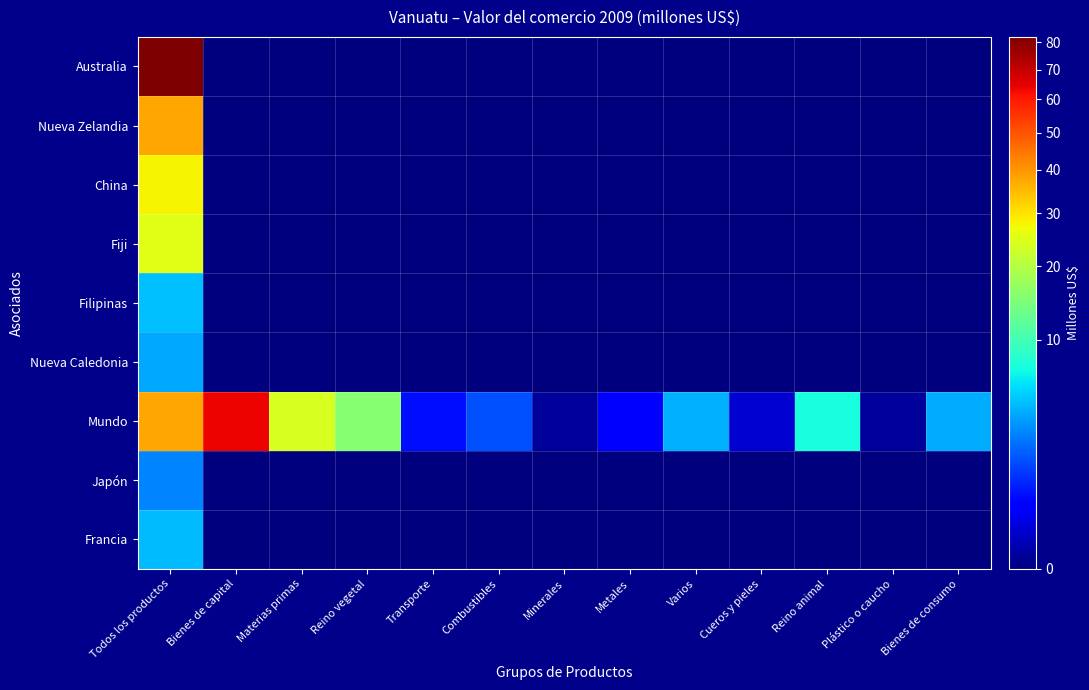

What is the spread (max minus min) of values at Reino animal?

7.3